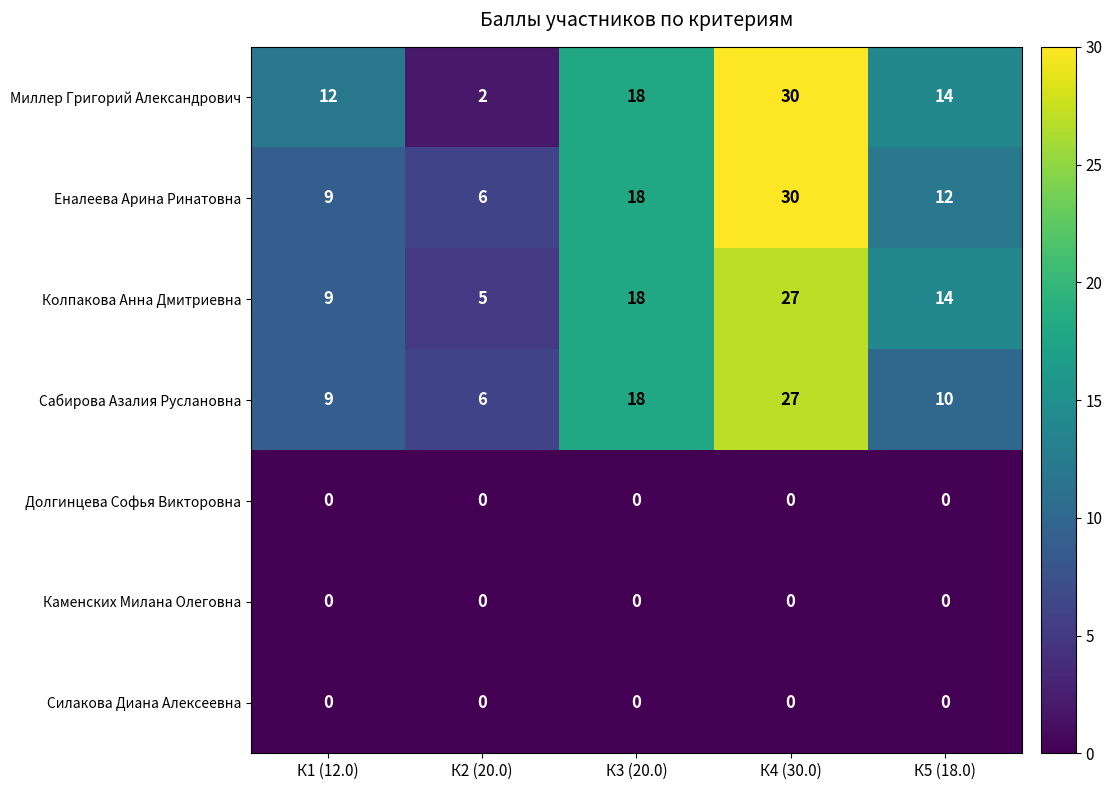

List the labels in order of Еналеева Арина Ринатовна value, largest first.

К4 (30.0), К3 (20.0), К5 (18.0), К1 (12.0), К2 (20.0)